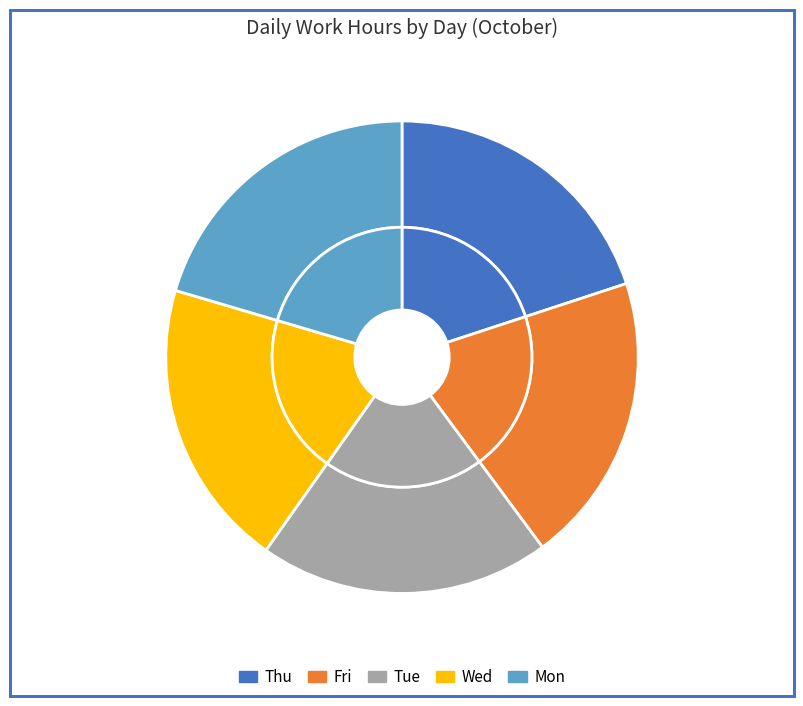

Count the number of slices in the pie.

5